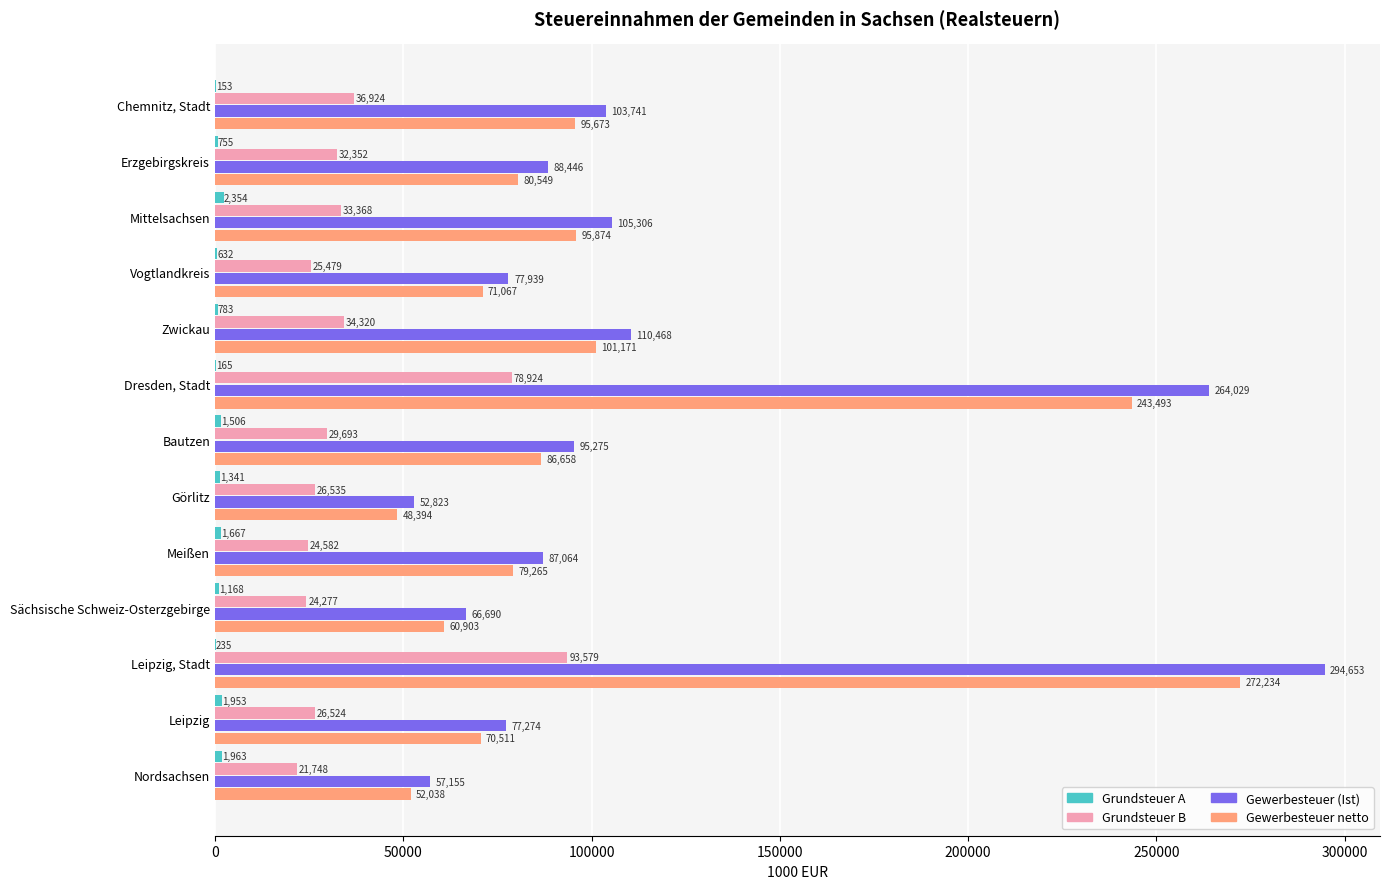

Between Mittelsachsen and Zwickau, which series saw the biggest shift?

Gewerbesteuer netto